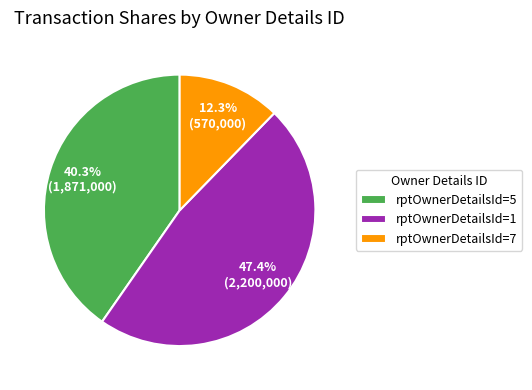

Is there a majority slice in this chart?

No